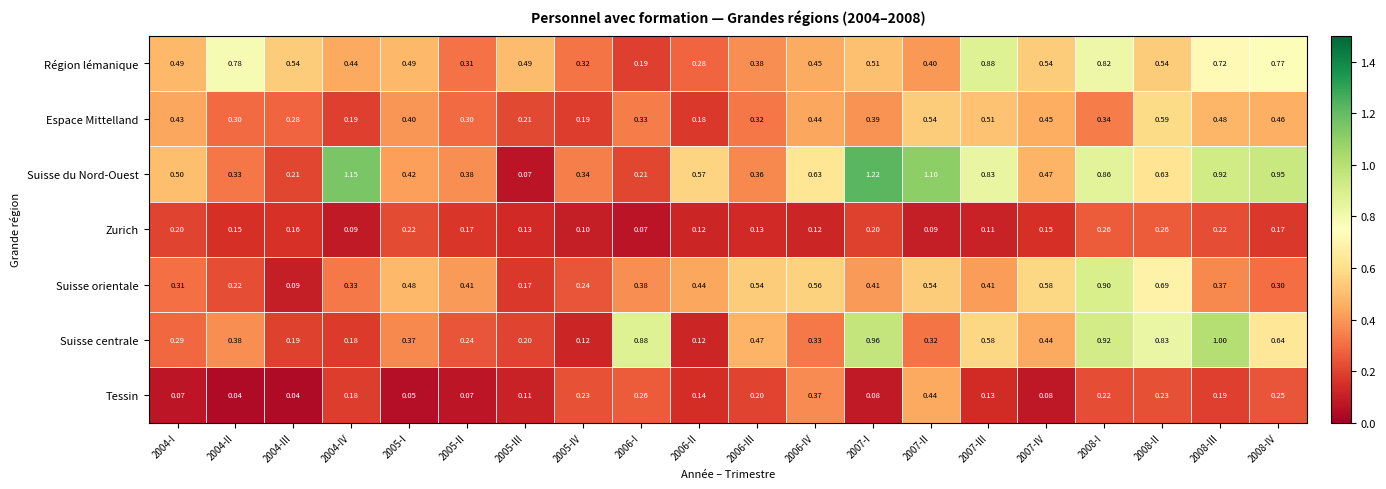

Which series has the largest total across all categories?

Suisse du Nord-Ouest